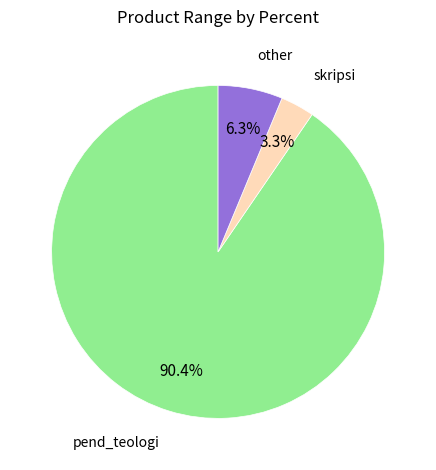

Does any single category account for the majority?

Yes